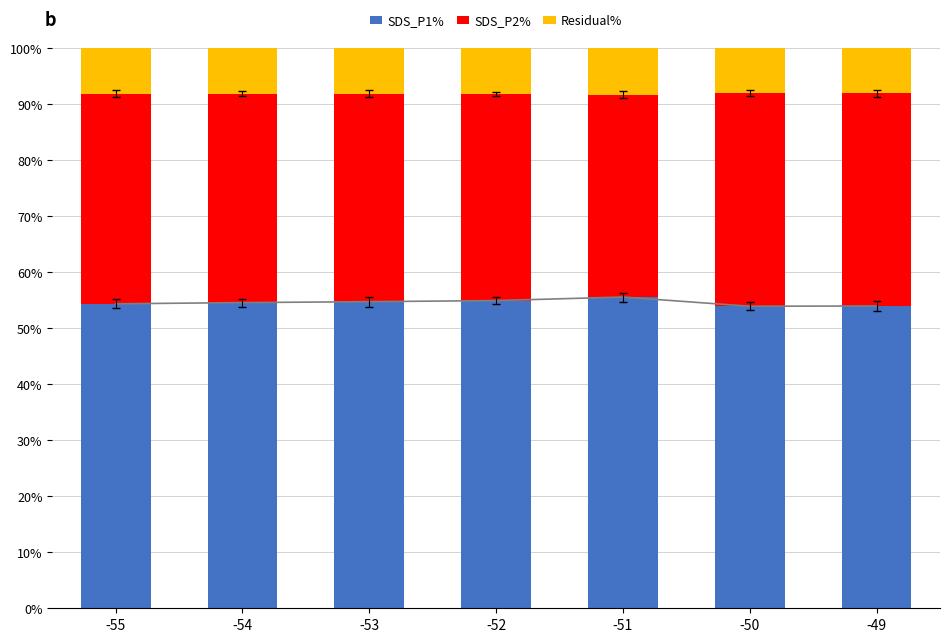

How many values in the SDS_P1% series exceed 54?

5